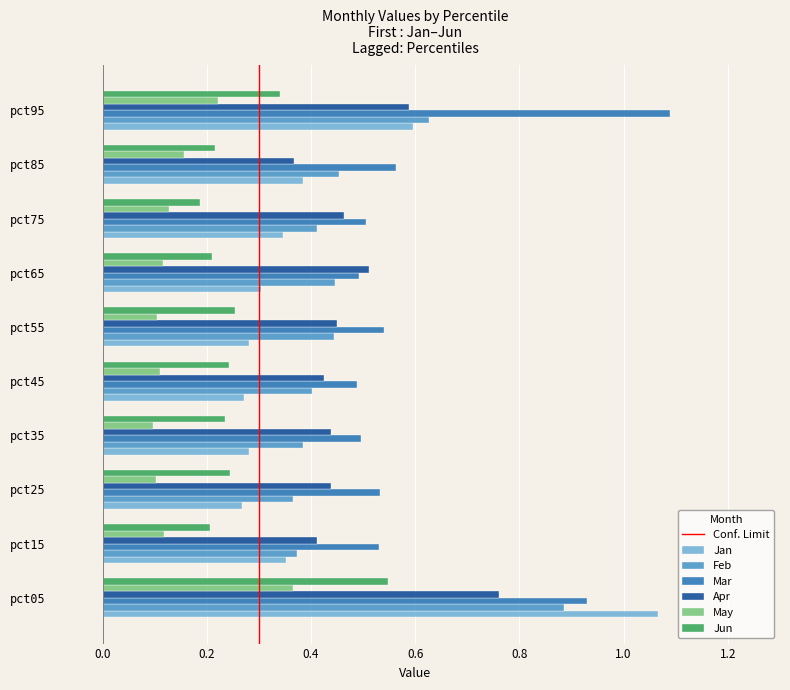

What is the sum of all Mar values?

6.2